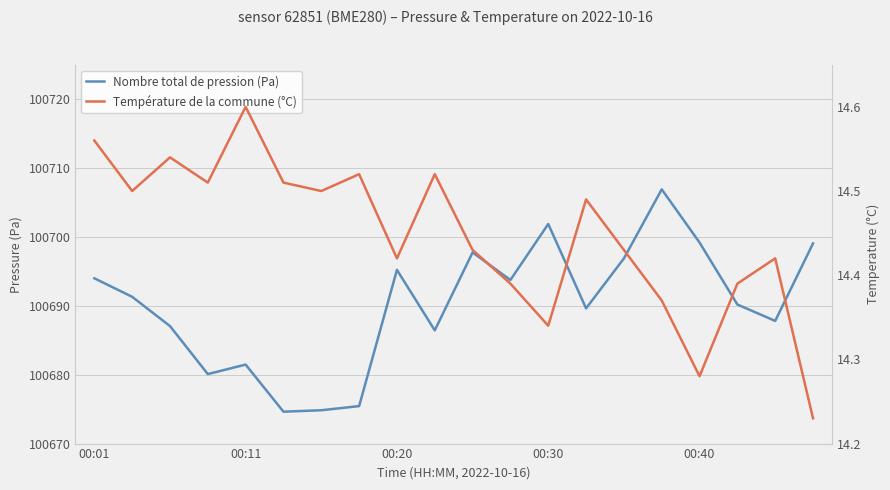

Is this an area chart (filled region under the line)?

No